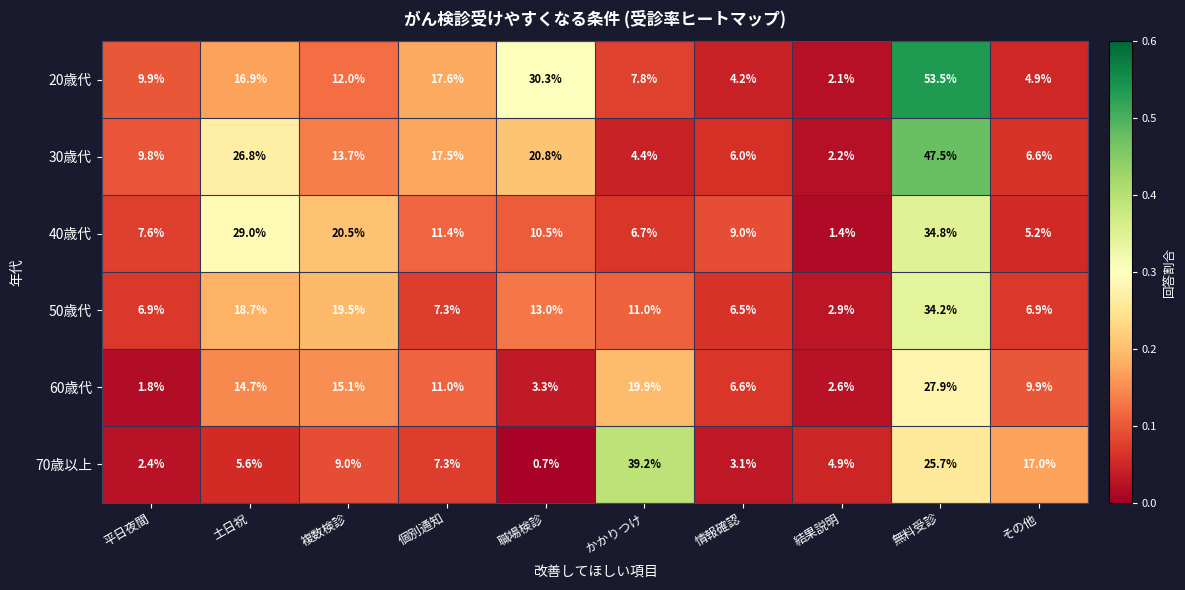

List the labels in order of 20歳代 value, smallest first.

結果説明, 情報確認, その他, かかりつけ, 平日夜間, 複数検診, 土日祝, 個別通知, 職場検診, 無料受診